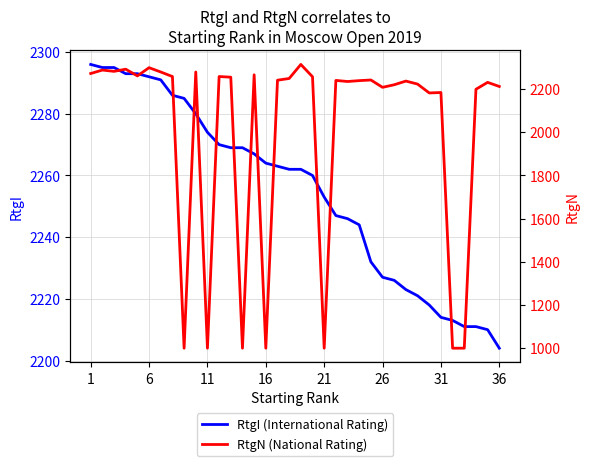

Which series has the largest range (max minus min)?

RtgN (National Rating)